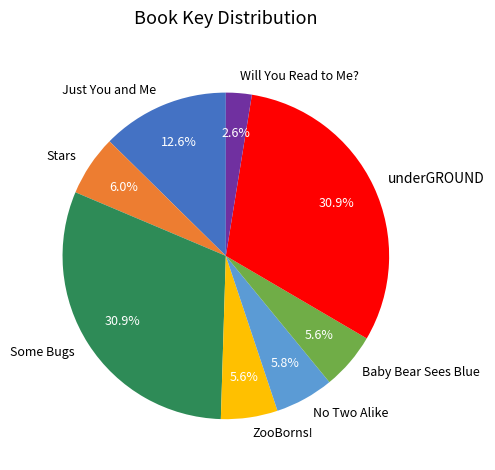

How many segments does this pie chart have?

8